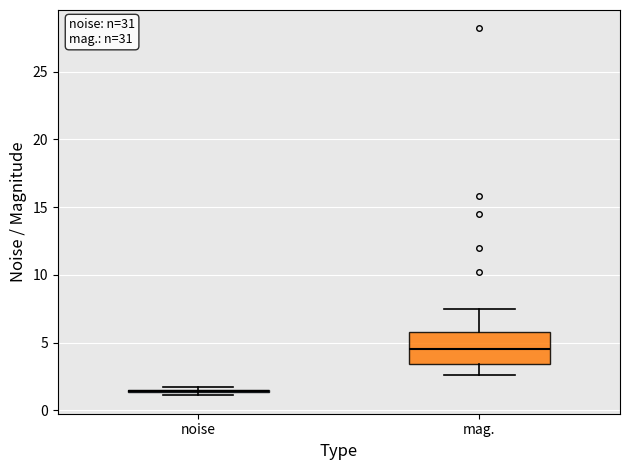

Reading left to right, read every box against the y-axis: the position of its median line, the range the box covers, and the ends of its whiskers. The values are not printed on the chart, so give them approximately, as read against the axis.

noise: box collapsed to a line at 1.5, whiskers 1.0 to 1.5
mag.: median 4.5, box 3.5 to 6.0, whiskers 2.5 to 7.5